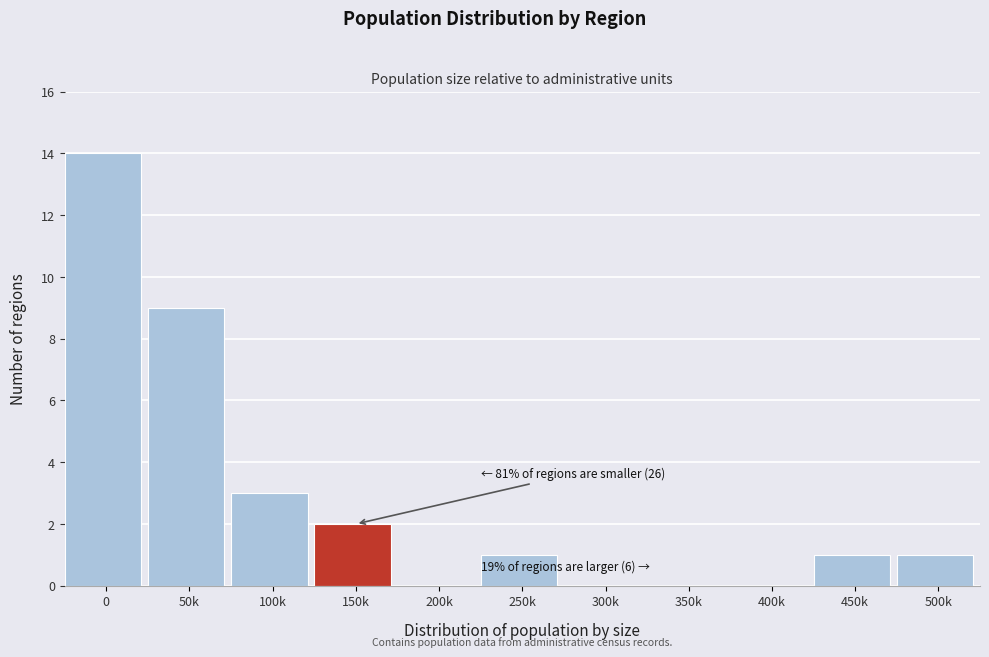

Reading right to left, transcribe all the data shown in this chart.

500k=1	450k=1	400k=0	350k=0	300k=0	250k=1	200k=0	150k=2	100k=3	50k=9	0=14